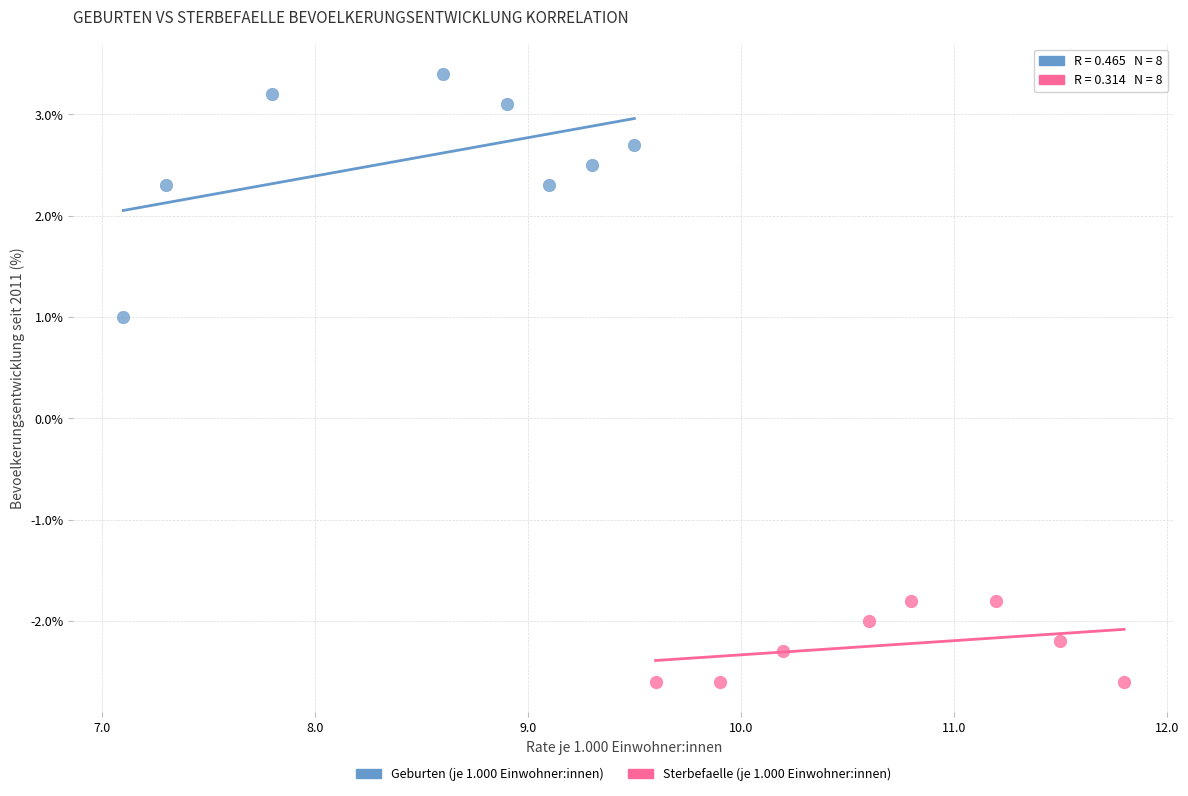

Which series contains the highest Y value?

Geburten (je 1.000 Einwohner:innen)